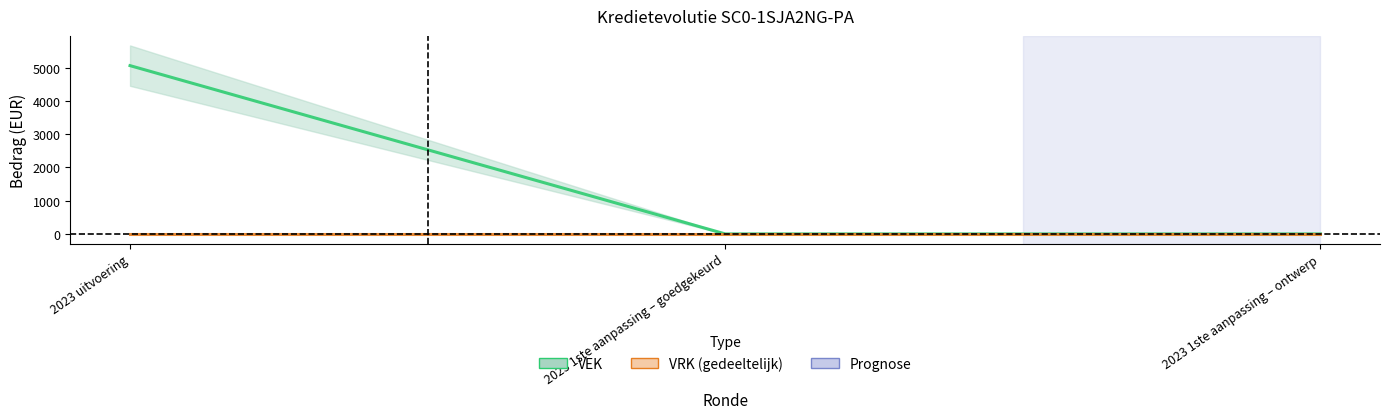

Which category has the lowest value across all series?

2023 1ste aanpassing – goedgekeurd